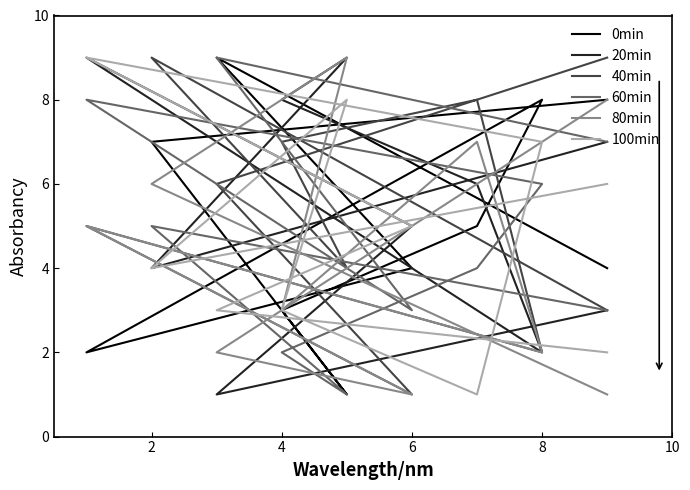

Between 4 and 2, which is larger?

2